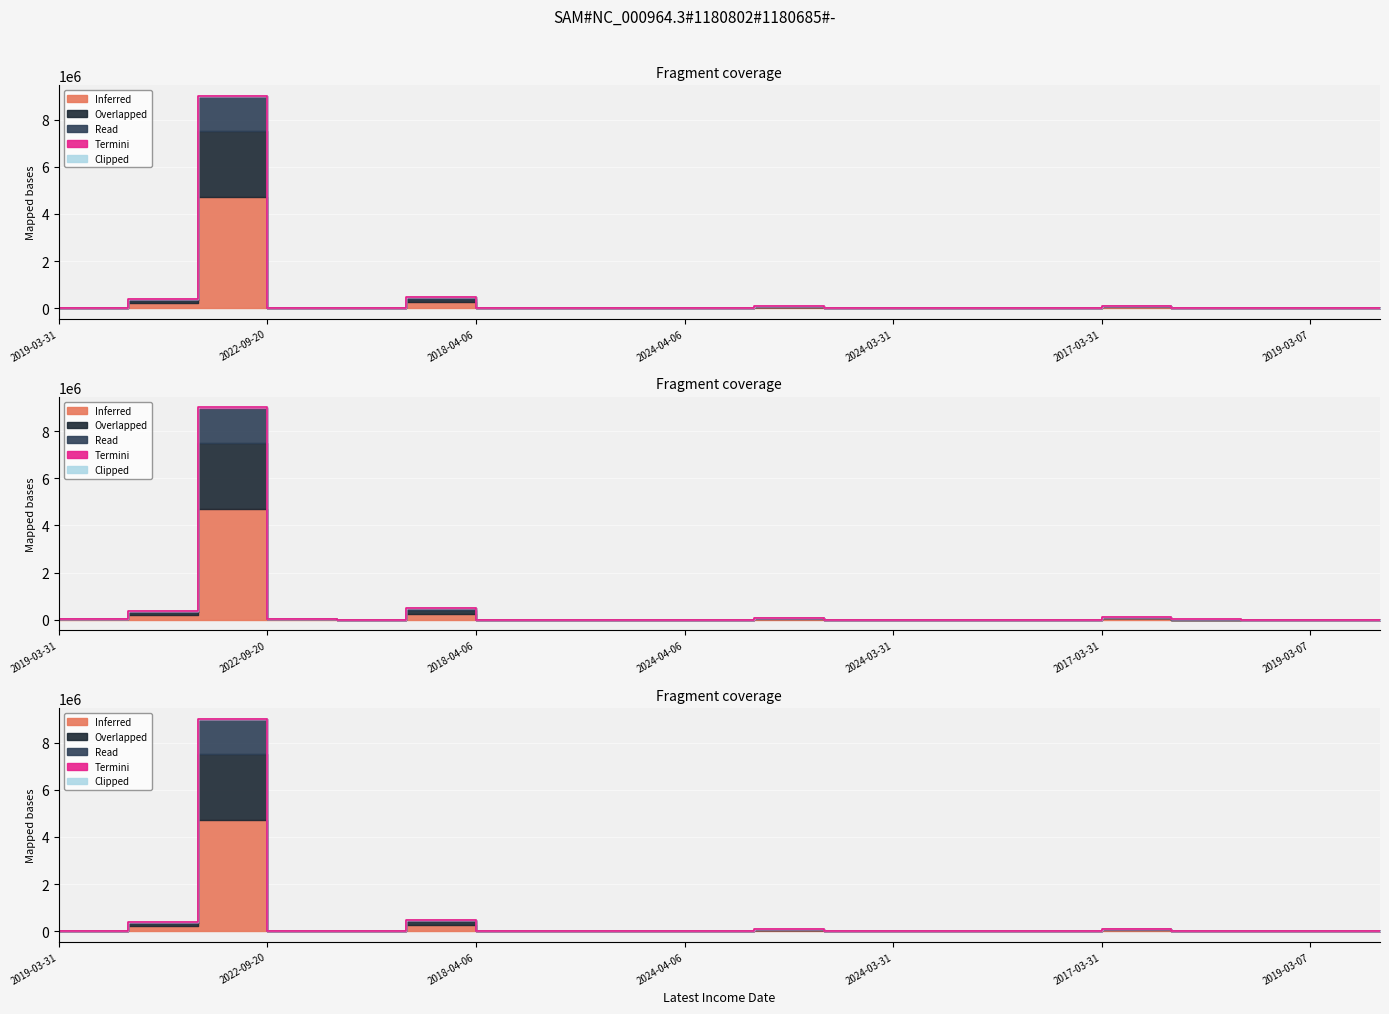

What is the maximum value shown in the chart?

9011344